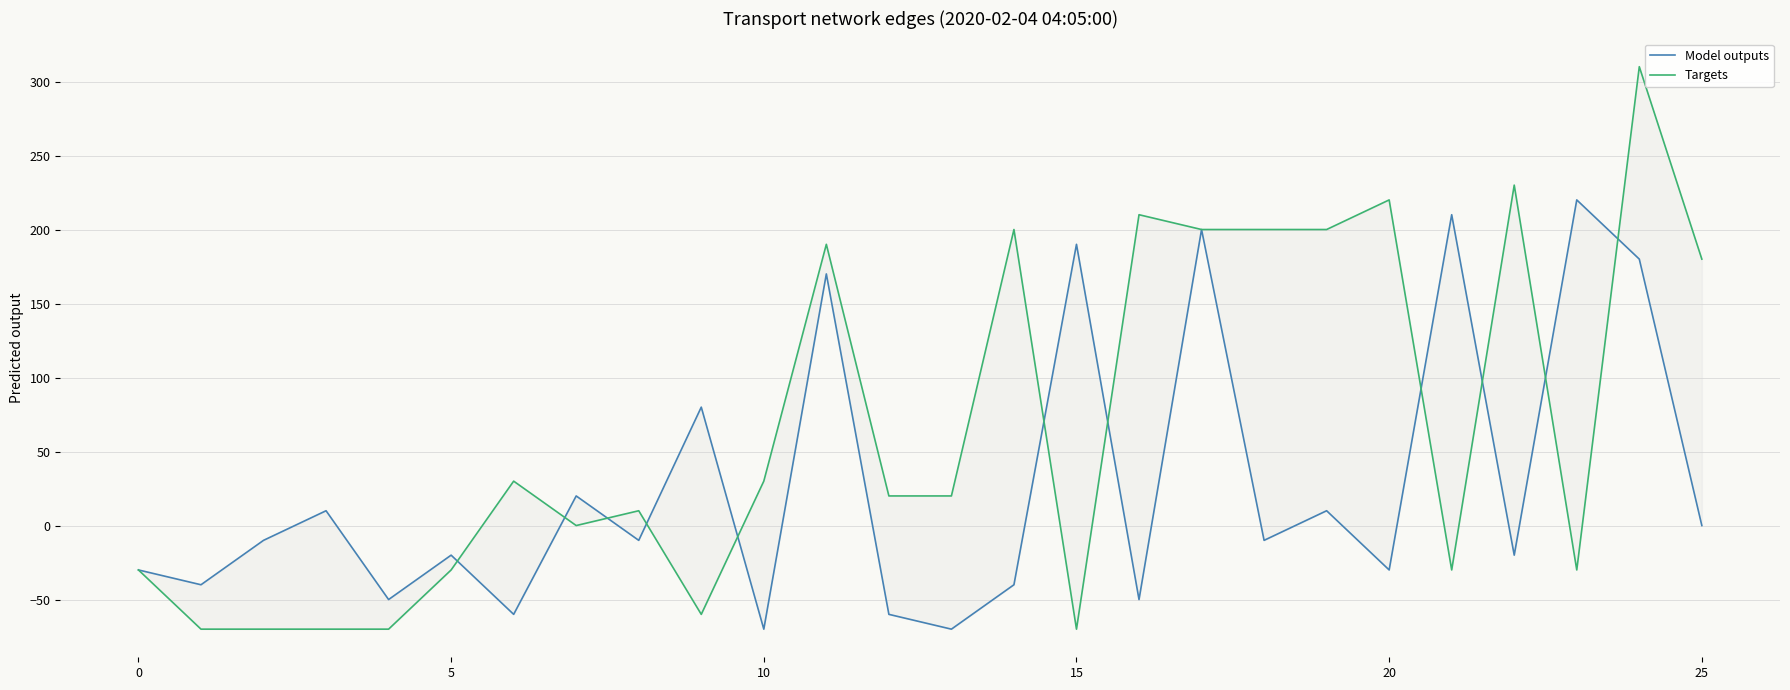

At which label does Targets reach its peak?

24